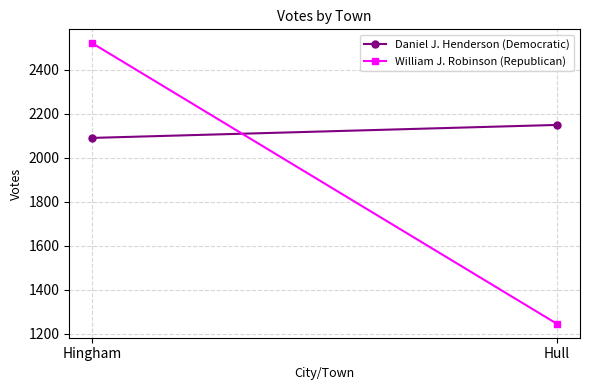

How many distinct data groups are displayed?

2